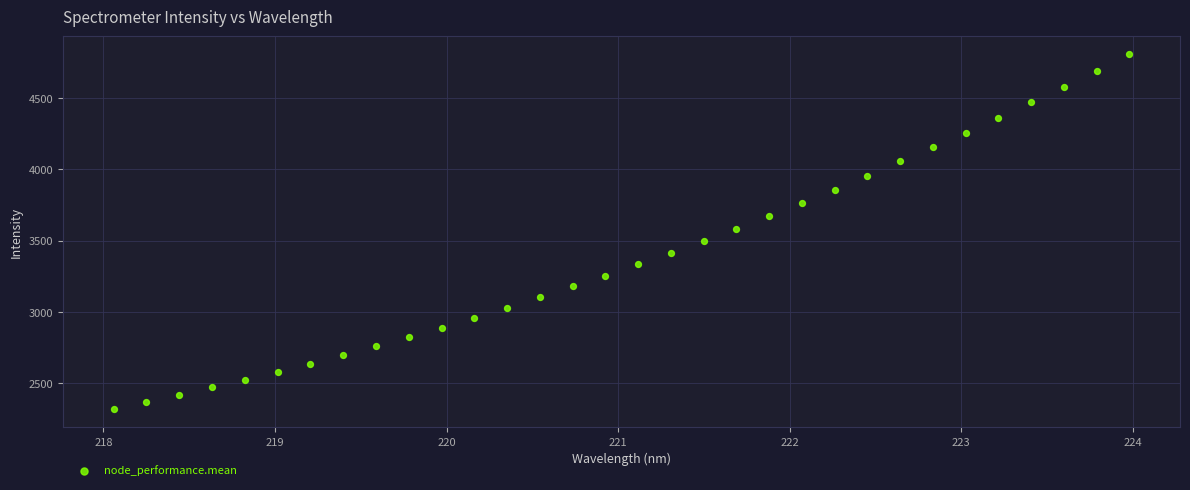

What is the range of X values (max minus min)?

5.9